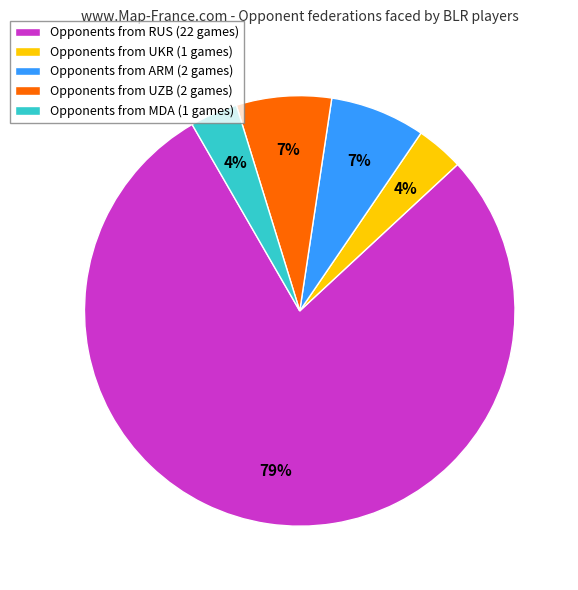

To the nearest percent, what is the average slice percentage?

20%